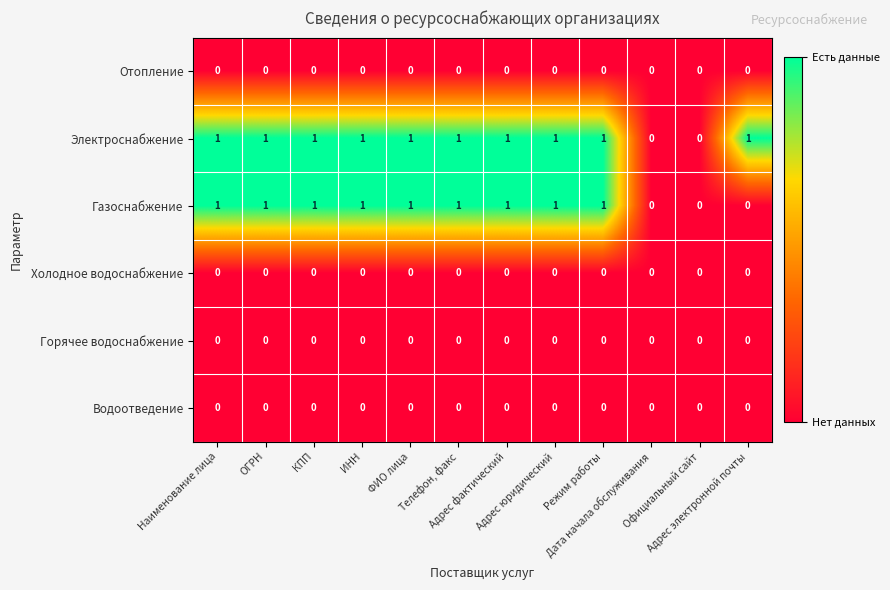

Count the number of data series in this chart.

6